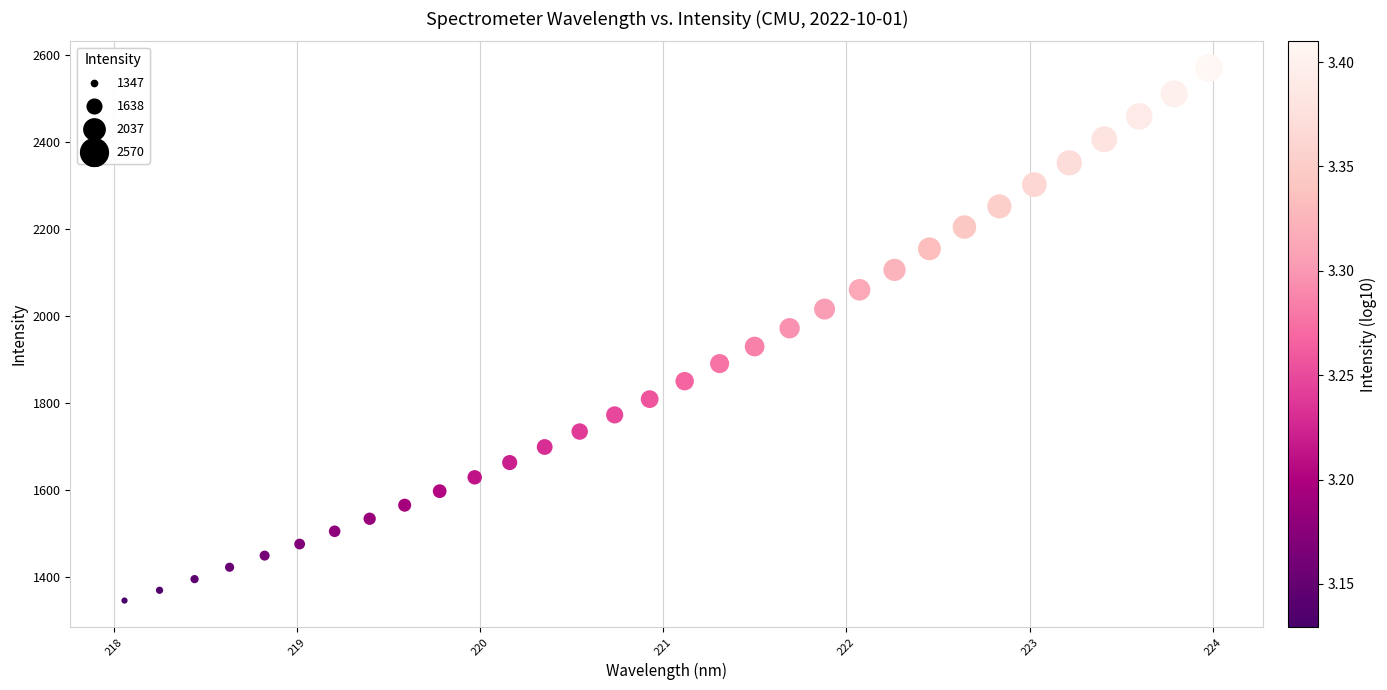

What Y value in the scatter plot is closest to 1958?

1972.2